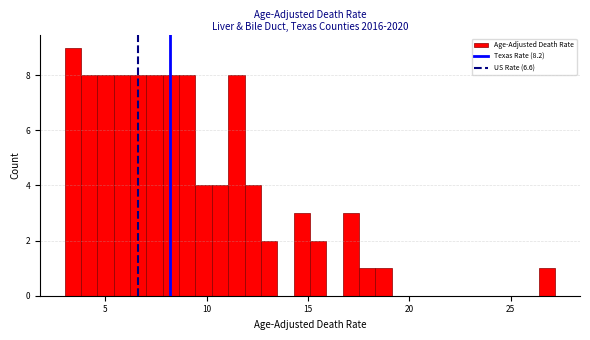

Read against the x-axis, roughly where is the centre of the tallest bar?

3.5